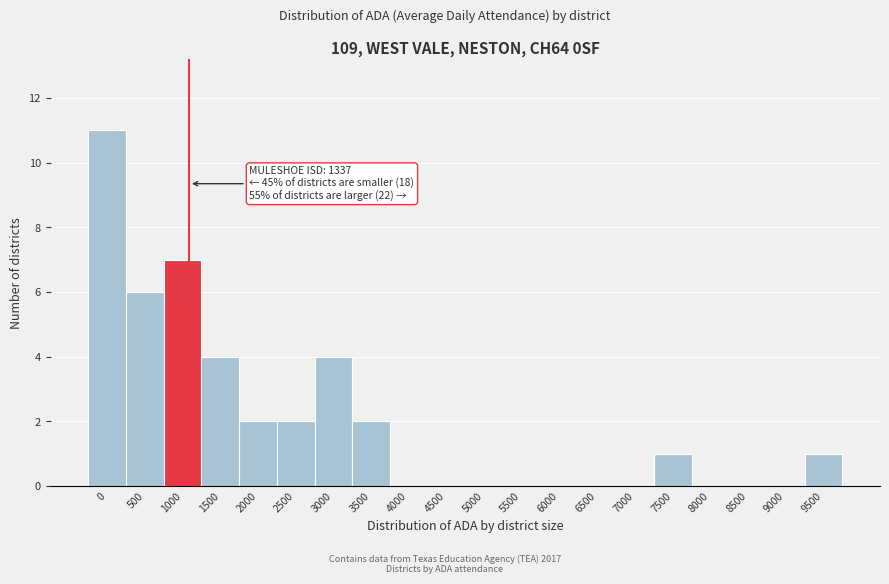

Reading left to right, transcribe all the data shown in this chart.

0=11	500=6	1000=7	1500=4	2000=2	2500=2	3000=4	3500=2	4000=0	4500=0	5000=0	5500=0	6000=0	6500=0	7000=0	7500=1	8000=0	8500=0	9000=0	9500=1